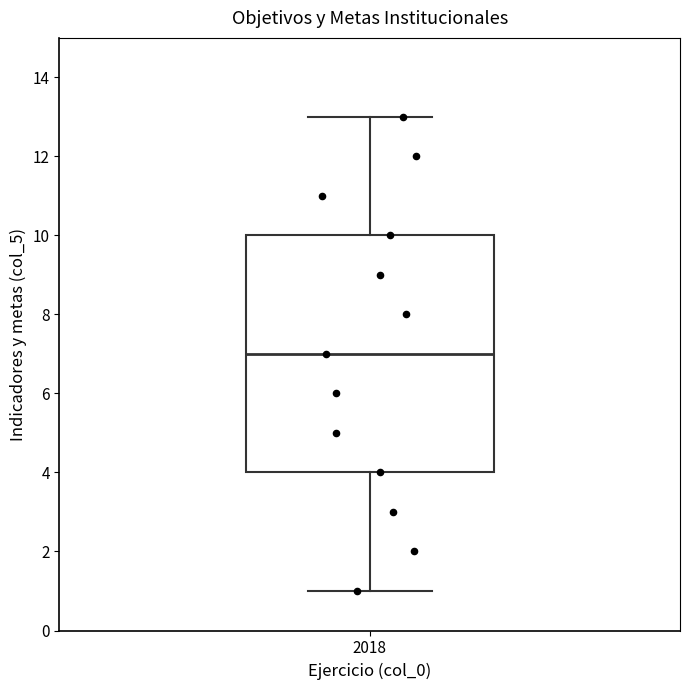

Where is the lower edge of the box at x = 2018 on the y-axis? The values are not printed on the chart, so give them approximately, as read against the axis.

4